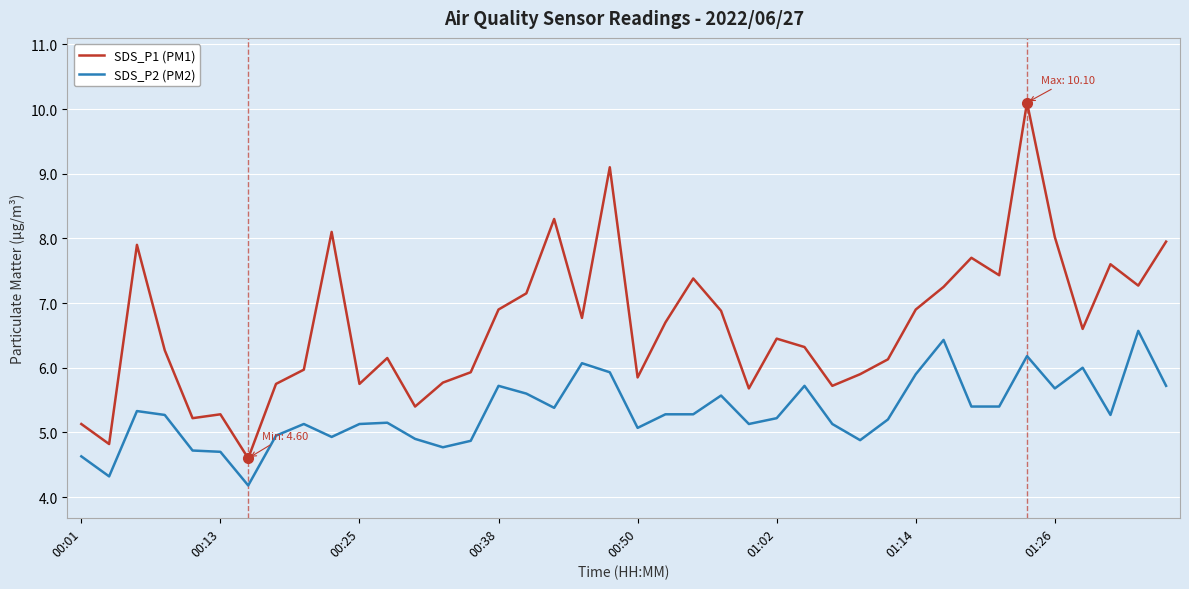

Which series has the largest range (max minus min)?

SDS_P1 (PM1)